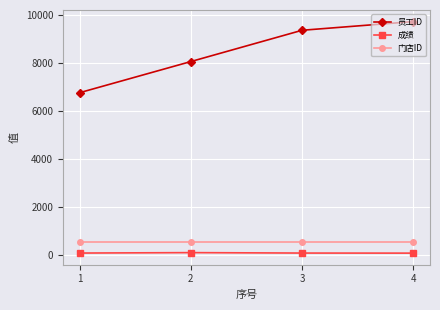

The 成绩 series shows 80 at 1. True or false?

True